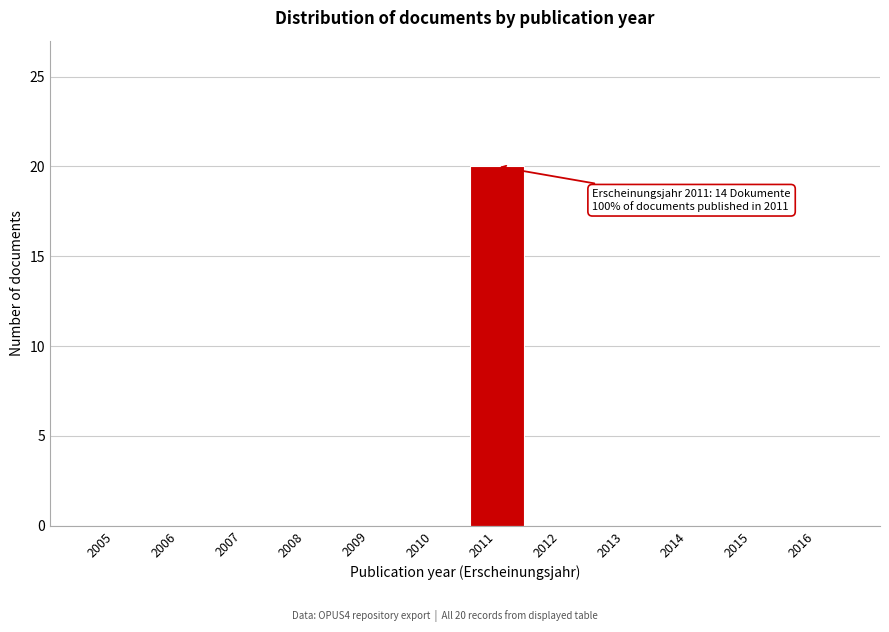

Which range on the x-axis has the tallest bar?

2010.5 to 2011.5